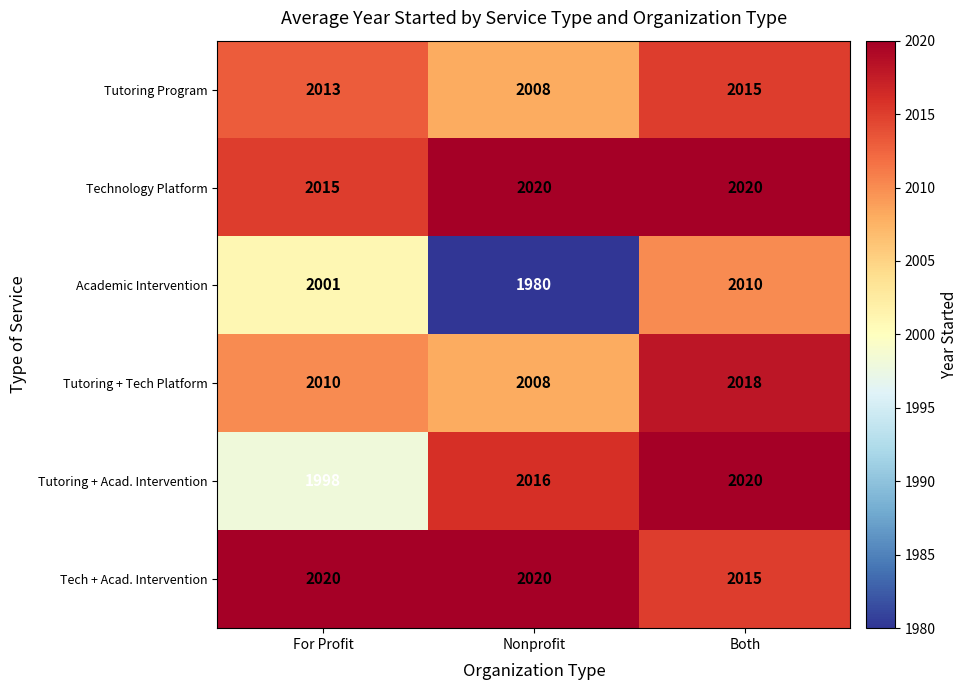

Reading right to left, what are all the values shown in this chart?

Tutoring Program: 2015	2008	2013
Technology Platform: 2020	2020	2015
Academic Intervention: 2010	1980	2001
Tutoring + Tech Platform: 2018	2008	2010
Tutoring + Acad. Intervention: 2020	2016	1998
Tech + Acad. Intervention: 2015	2020	2020